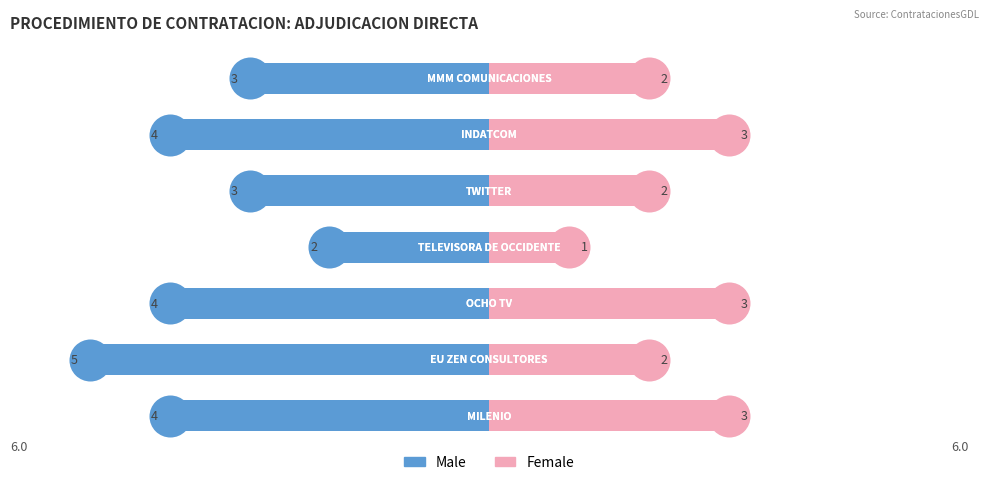

The Female series shows 1 at 3. True or false?

True